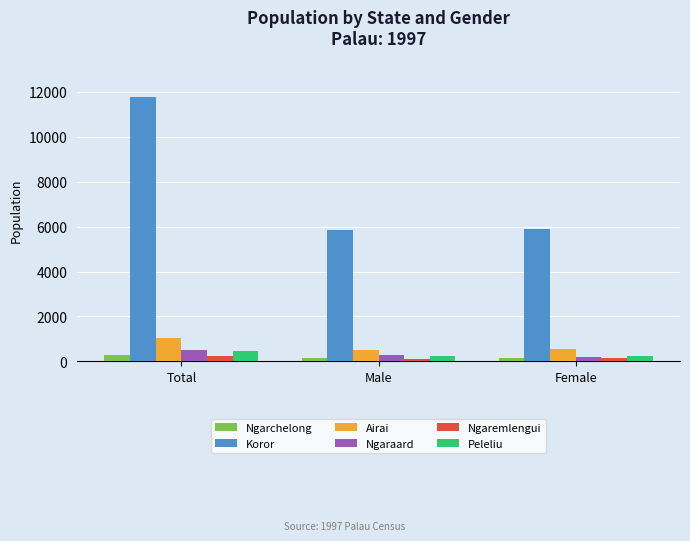

True or false: Peleliu has a value of 480 at Total.

True